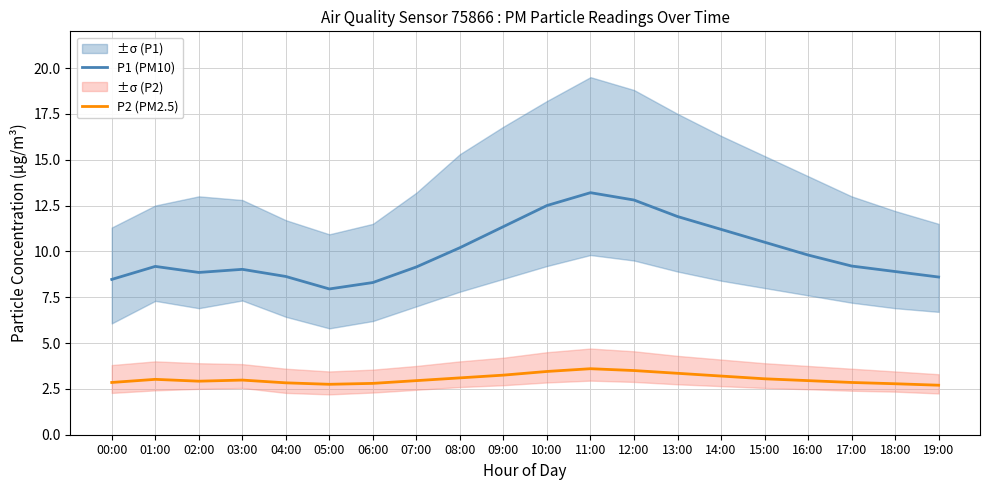

Reading left to right, extract all data points from this chart.

P1 (PM10): 8.5	9.2	8.8	9.0	8.6	8.0	8.3	9.2	10.2	11.3	12.5	13.2	12.8	11.9	11.2	10.5	9.8	9.2	8.9	8.6
P2 (PM2.5): 2.9	3.0	2.9	3.0	2.8	2.8	2.8	3.0	3.1	3.2	3.5	3.6	3.5	3.4	3.2	3.0	3.0	2.9	2.8	2.7